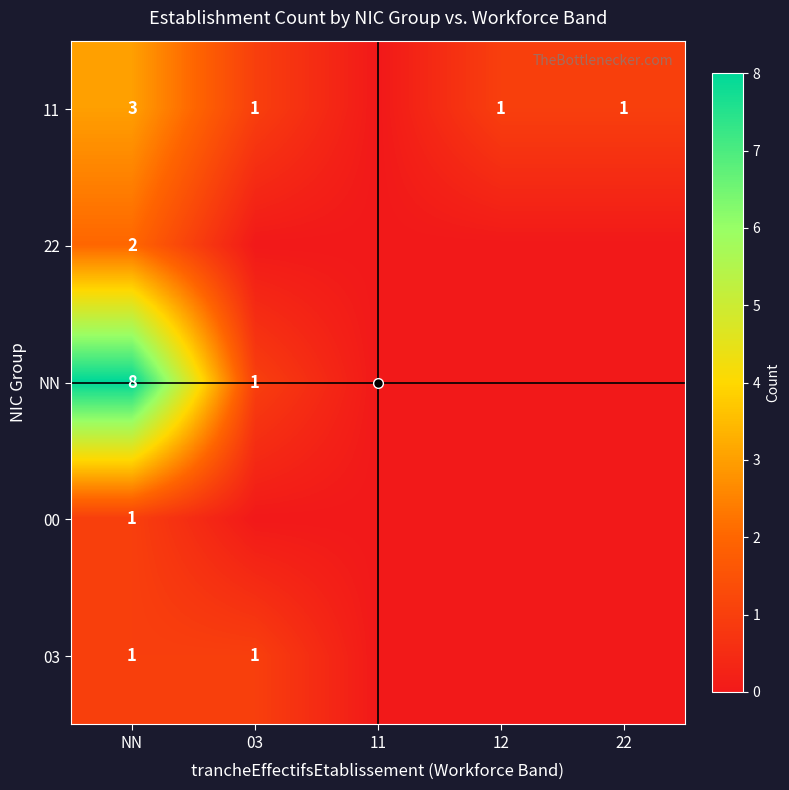

Is it true that 22 equals 0 at 12?

True